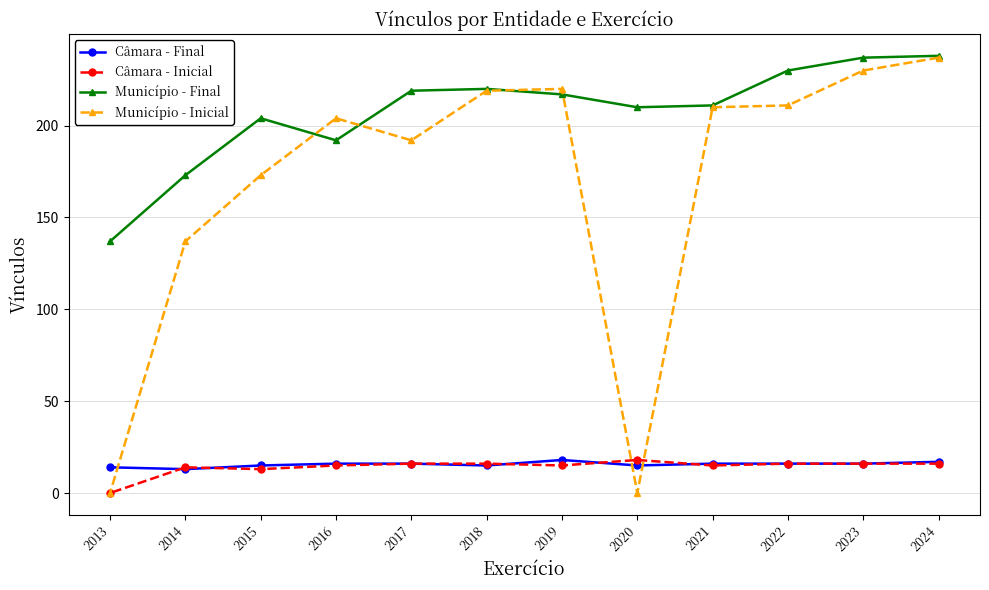

What is the highest value of the Câmara - Inicial series?

18